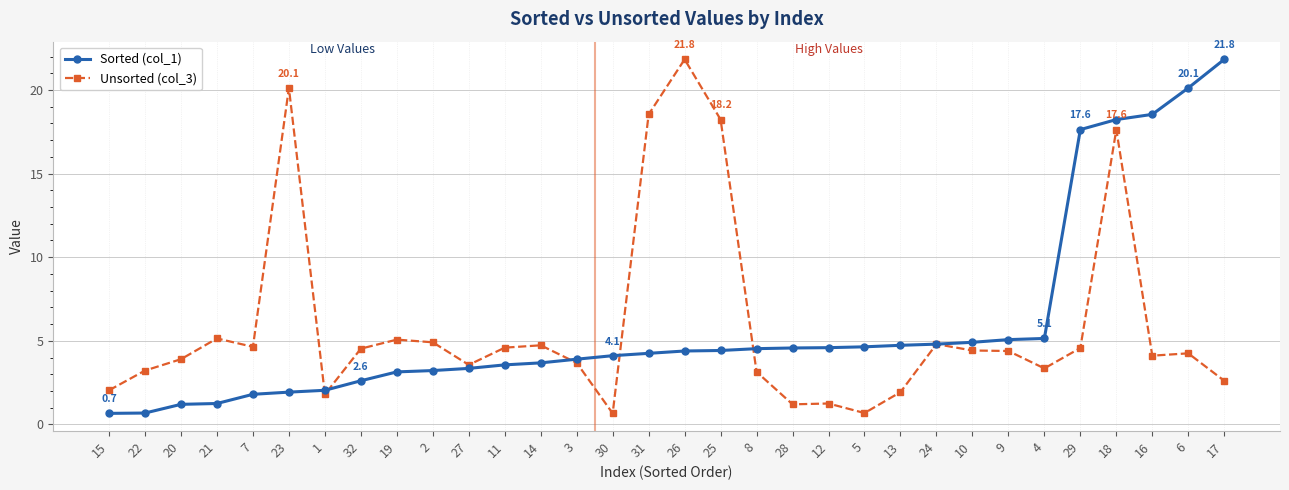

What value does the Sorted (col_1) series have at 4?

5.1